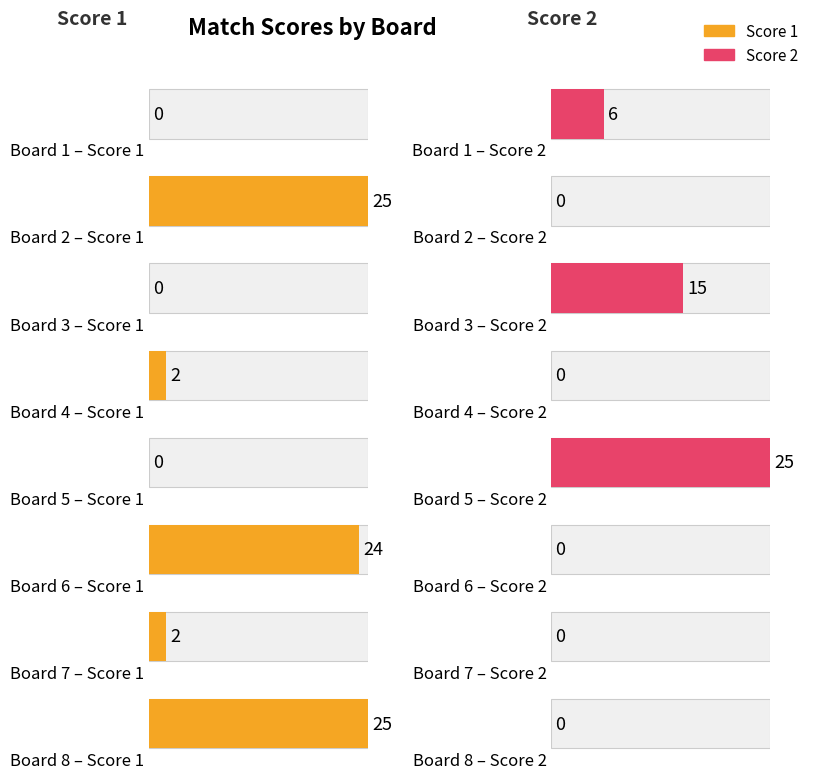

Reading right to left, transcribe all the data shown in this chart.

Score 1: Board 8=25	Board 7=2	Board 6=24	Board 5=0	Board 4=2	Board 3=0	Board 2=25	Board 1=0
Score 2: Board 8=0	Board 7=0	Board 6=0	Board 5=25	Board 4=0	Board 3=15	Board 2=0	Board 1=6